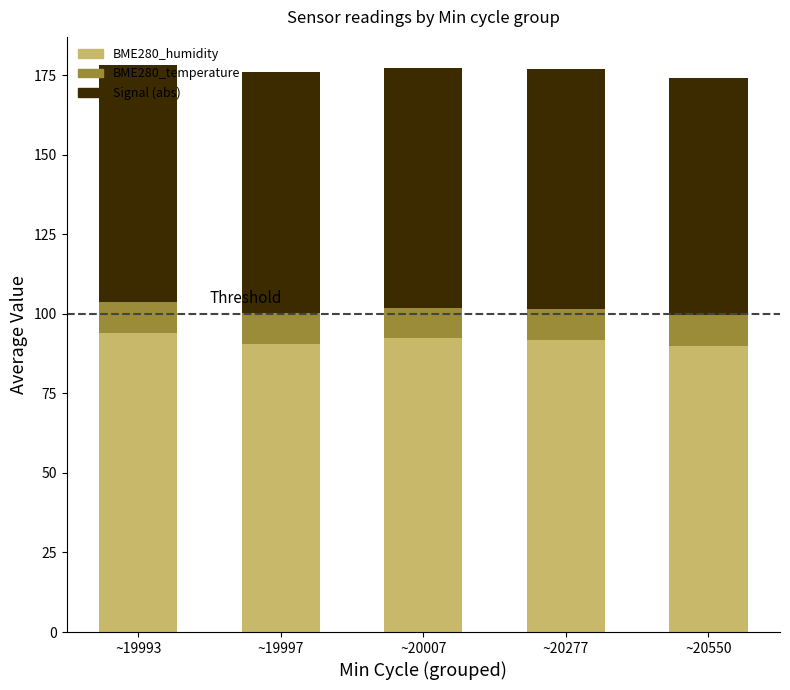

What is the sum of the BME280_humidity values at ~20550 and ~19993?

184.0